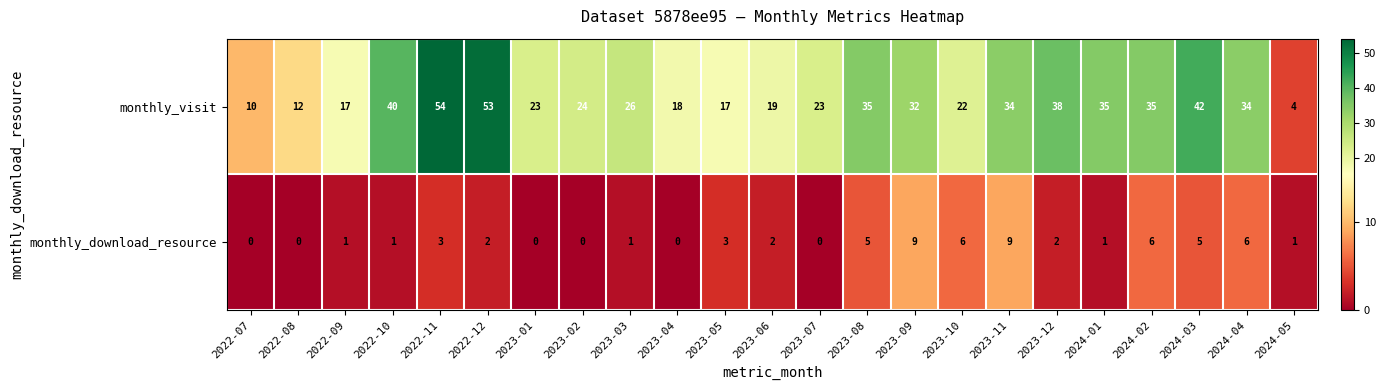

The monthly_download_resource series shows 9 at 2023-09. True or false?

True